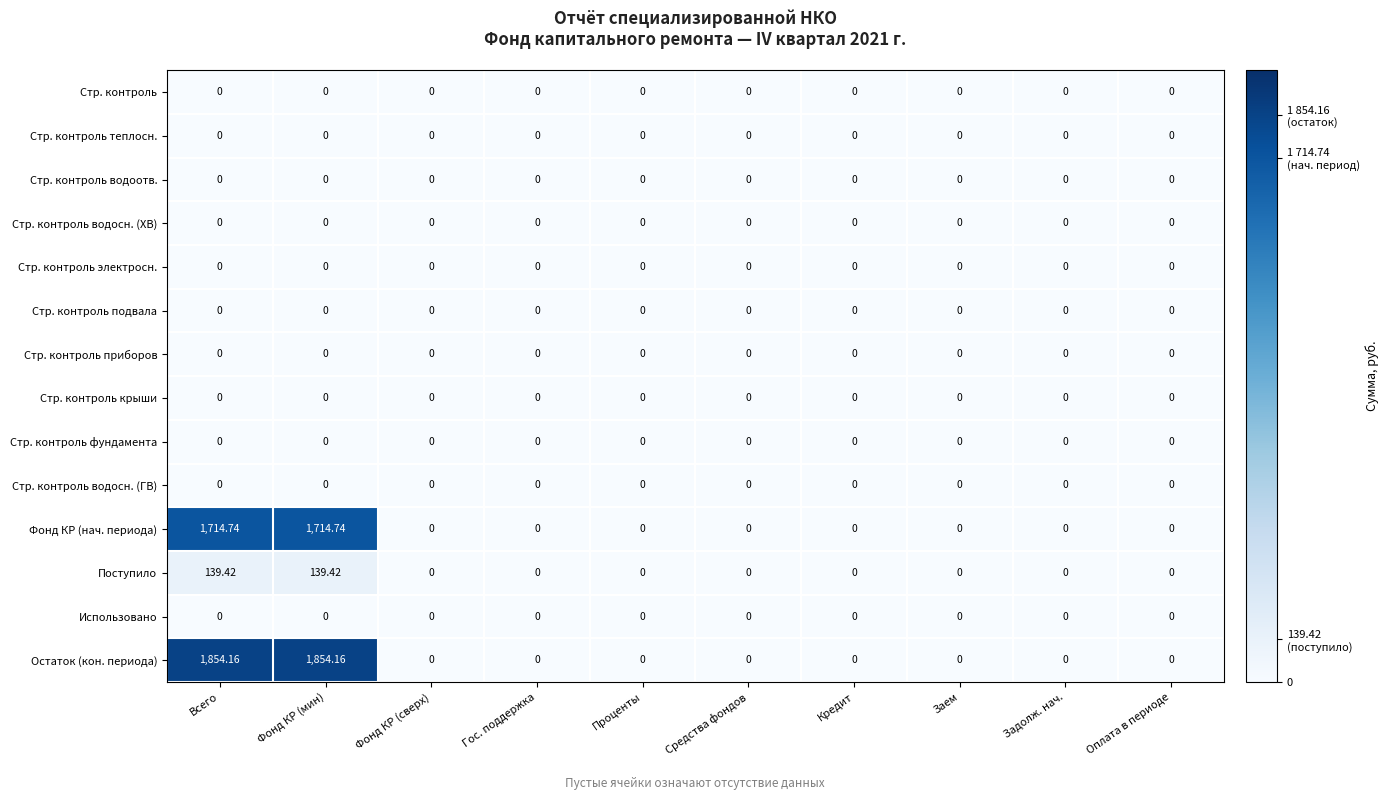

Which series has the widest spread of values?

Остаток (кон. периода)